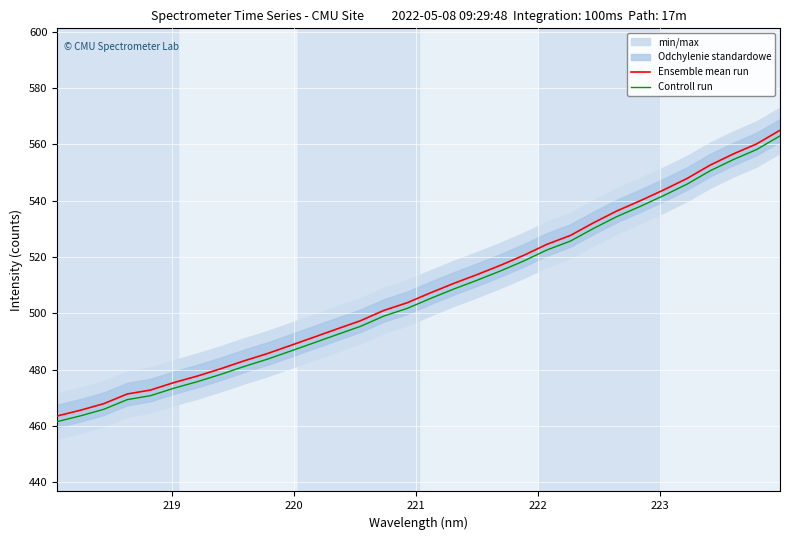

What is the highest value of the Ensemble mean run series?

564.9